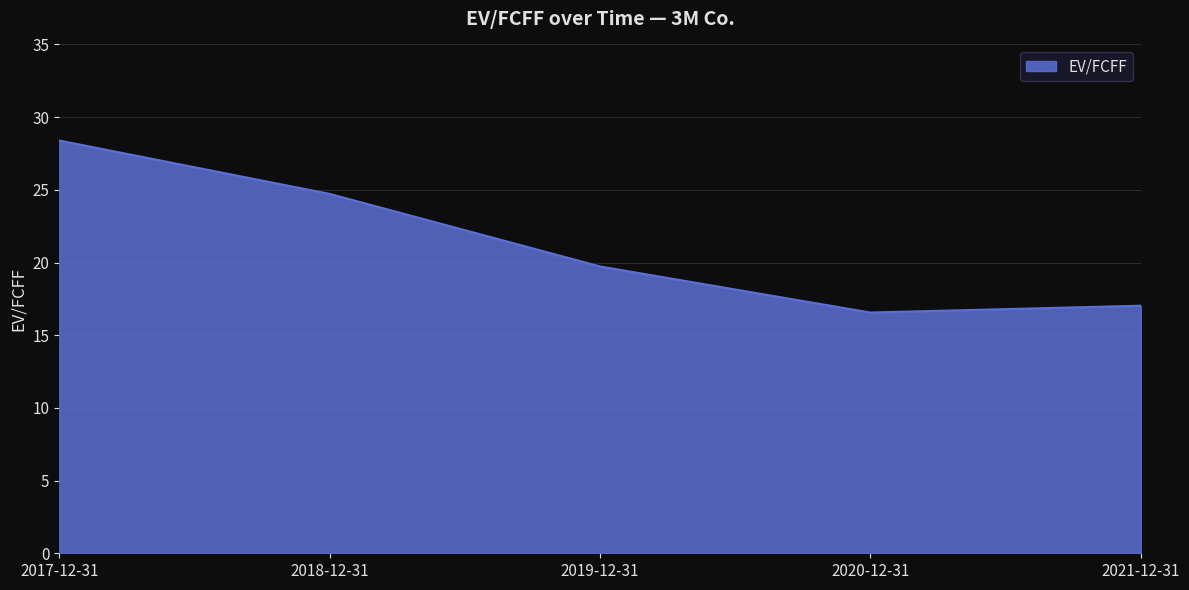

Reading right to left, what are all the values shown in this chart?

2021-12-31=17.0	2020-12-31=16.6	2019-12-31=19.7	2018-12-31=24.7	2017-12-31=28.4